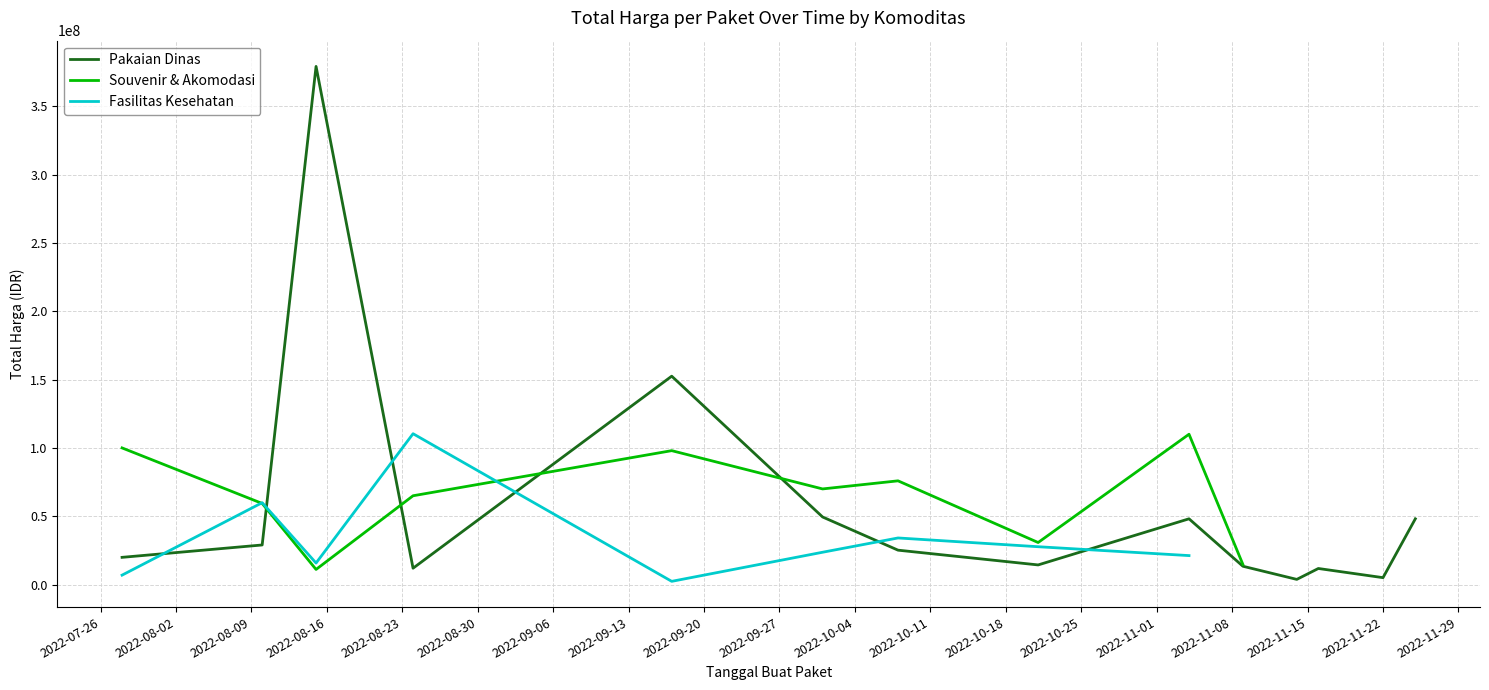

How many interior local valleys does the Fasilitas Kesehatan series have?

2